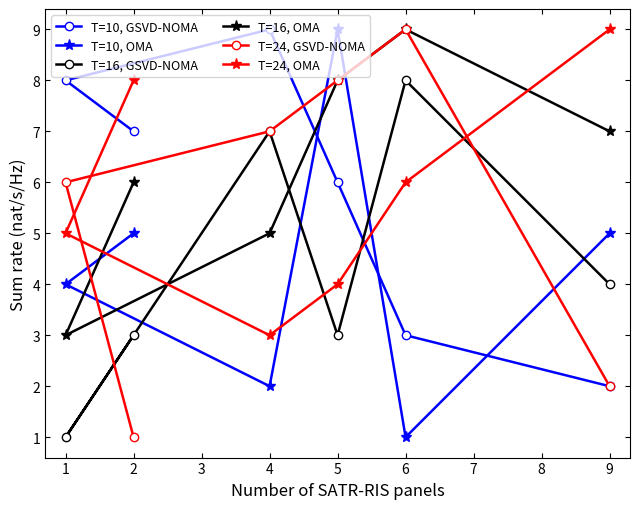

At how many categories does at least one series exceed 5?

6